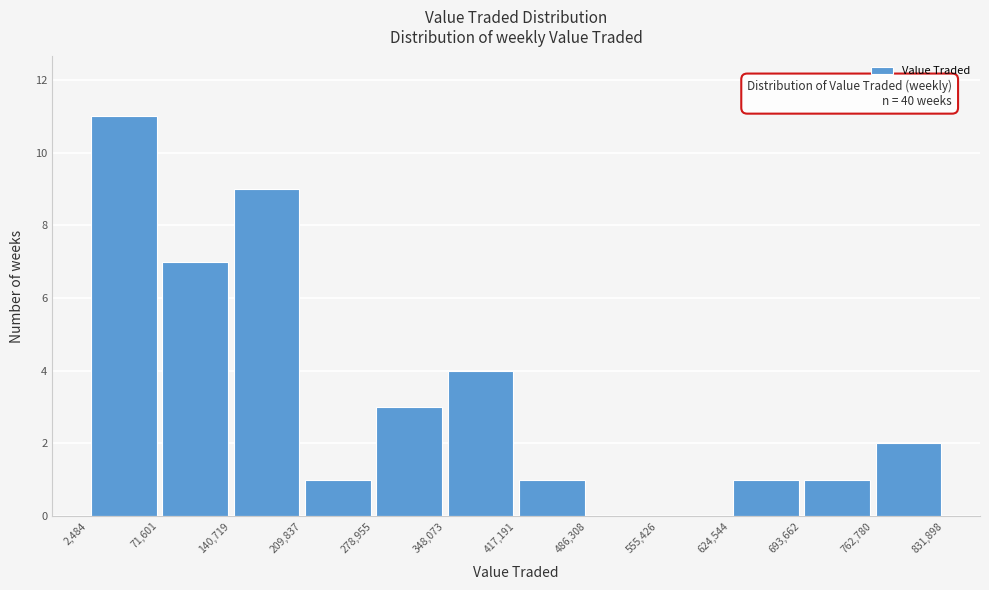

Over which range of the x-axis is the bar tallest?

2,484 to 71,601